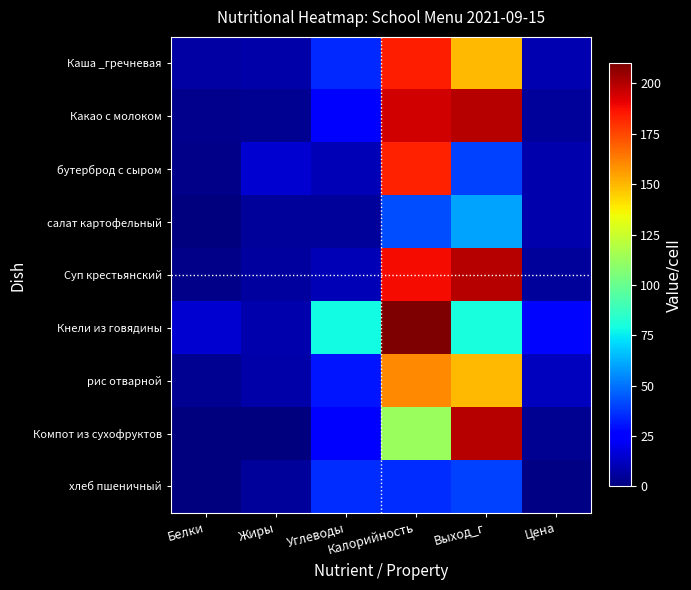

Which series changed the most between Калорийность and Выход_г?

бутерброд с сыром